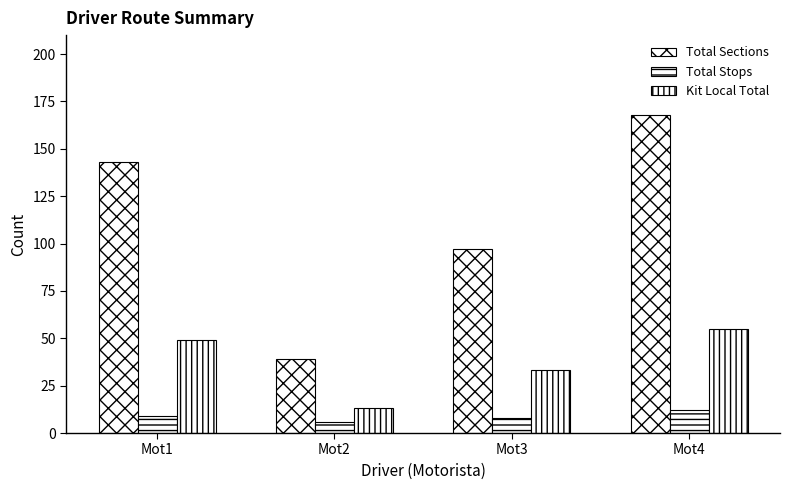

How many Total Stops values are between 8 and 12?

3